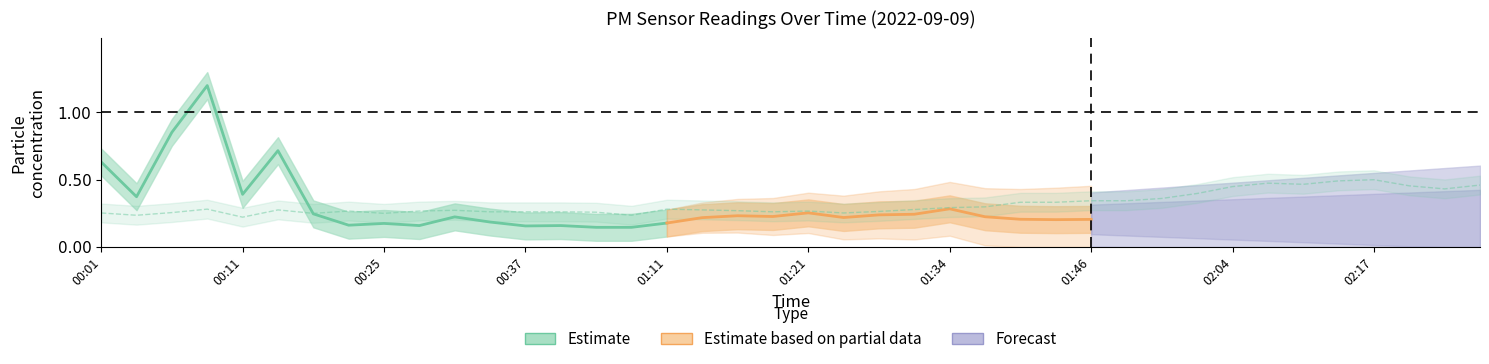

What value does the data have at 02:17?

0.5